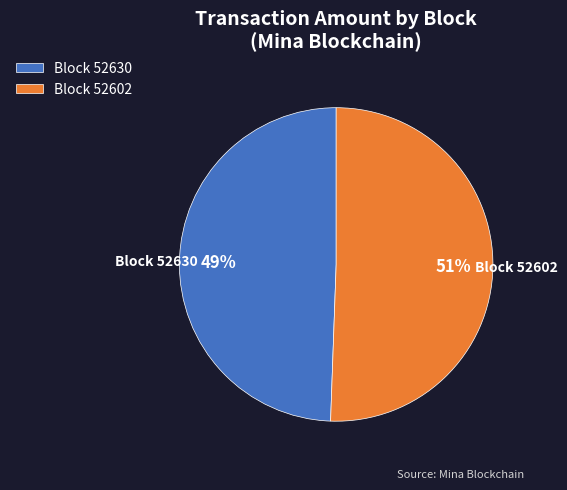

Is the sum of Block 52602 and Block 52630 greater than half?

Yes